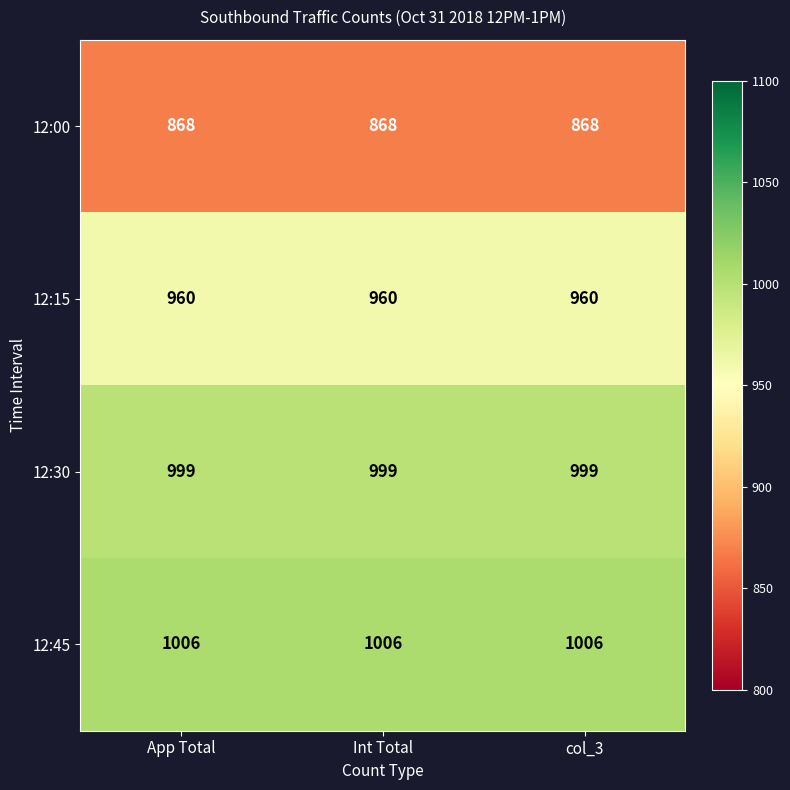

What is the sum of all 12:15 values?

2880